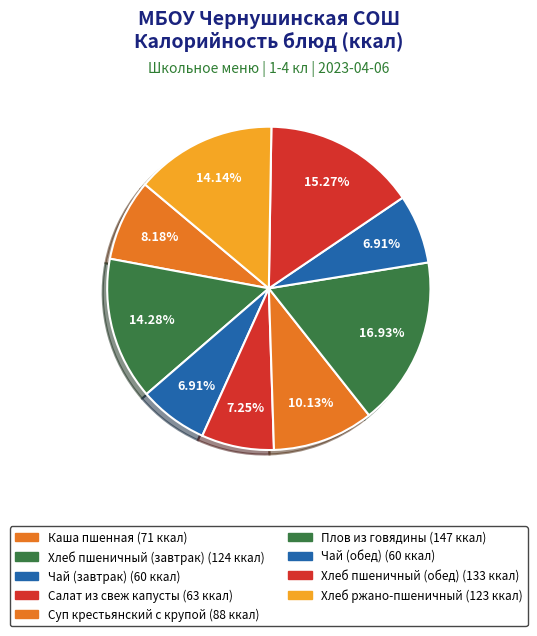

To the nearest percent, what is the average slice percentage?

11%